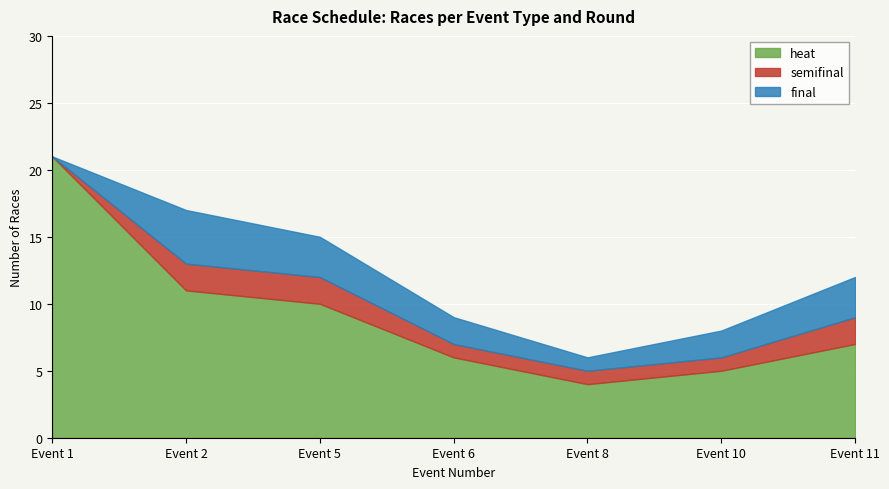

True or false: semifinal has more than 0 points higher than both neighbors.

False